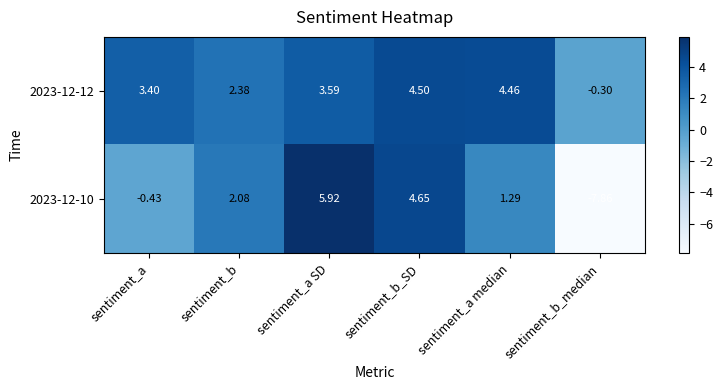

Where is 2023-12-10 nearest to the value 0?

sentiment_a